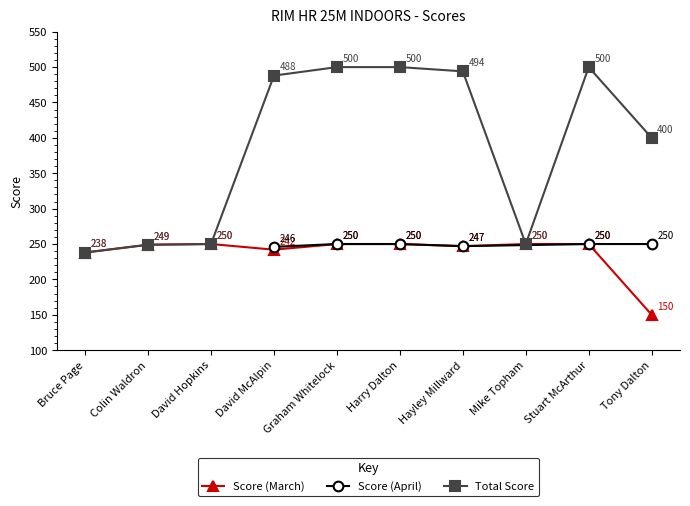

The Score (March) series shows 250 at Harry Dalton. True or false?

True